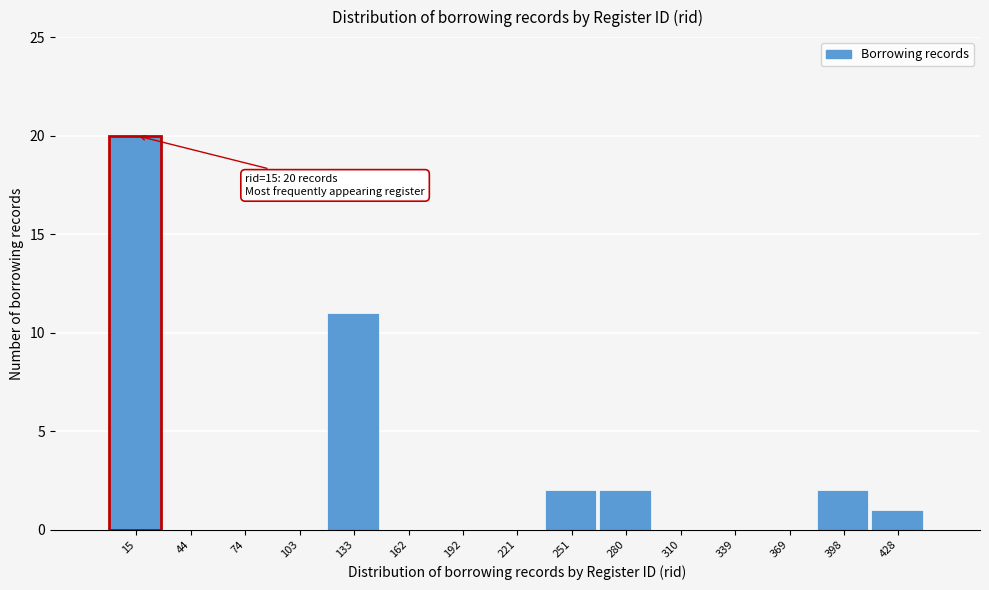

Reading left to right, transcribe all the data shown in this chart.

15=20	44=0	74=0	103=0	133=11	162=0	192=0	221=0	251=2	280=2	310=0	339=0	369=0	398=2	428=1